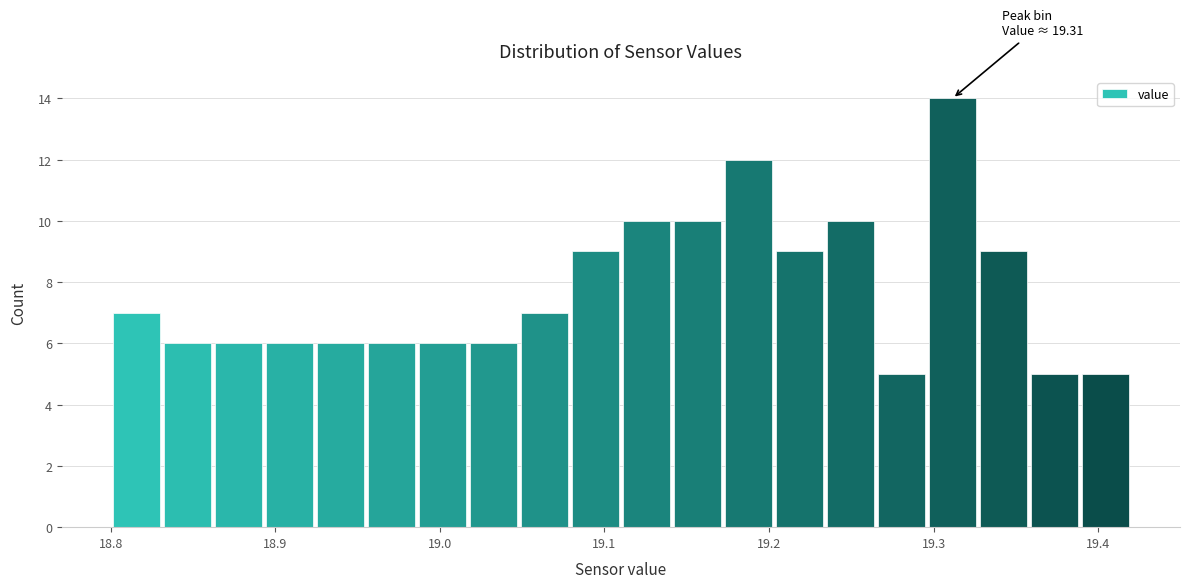

Around what value on the x-axis is the tallest bar? Give the approximate position of its centre, as read against the axis.

19.31